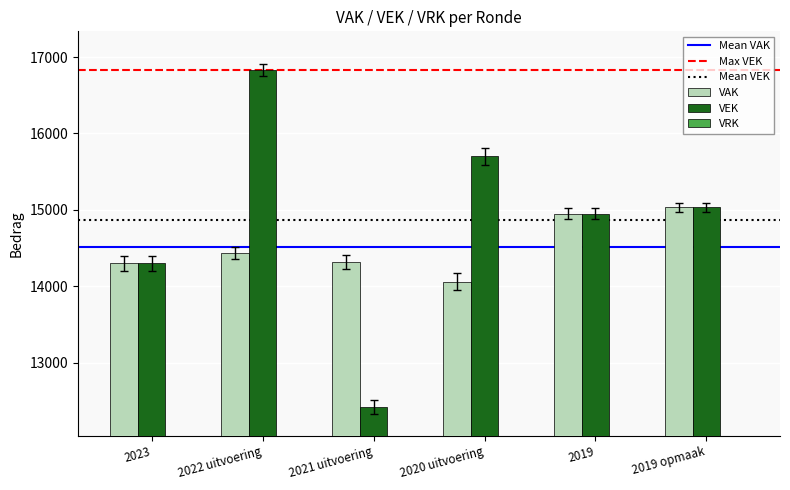

What is the minimum value shown in the chart?

12420